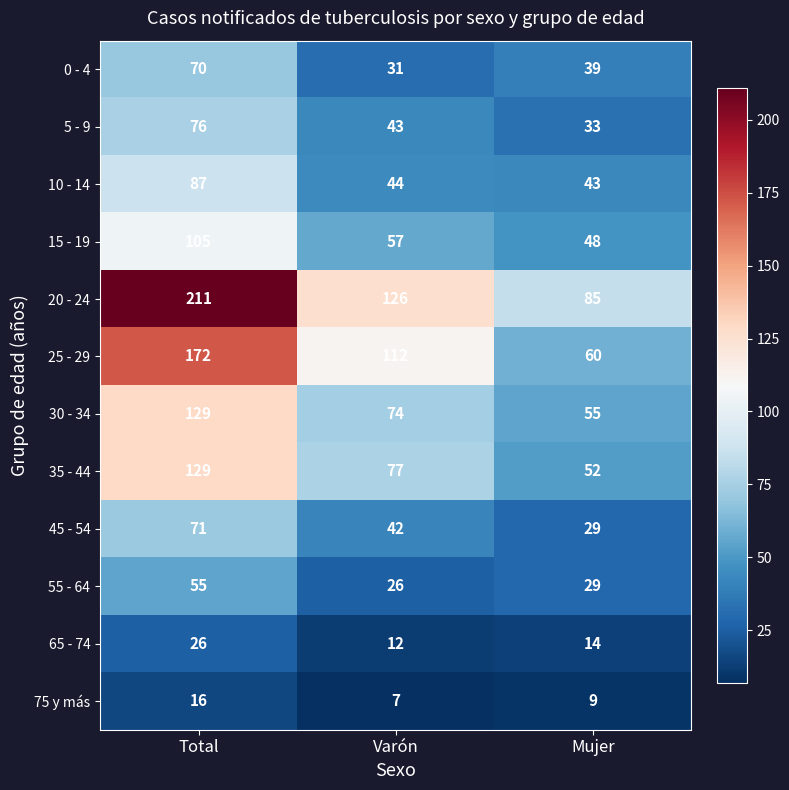

What is the difference between the maximum and minimum values in the 55 - 64 series?

29